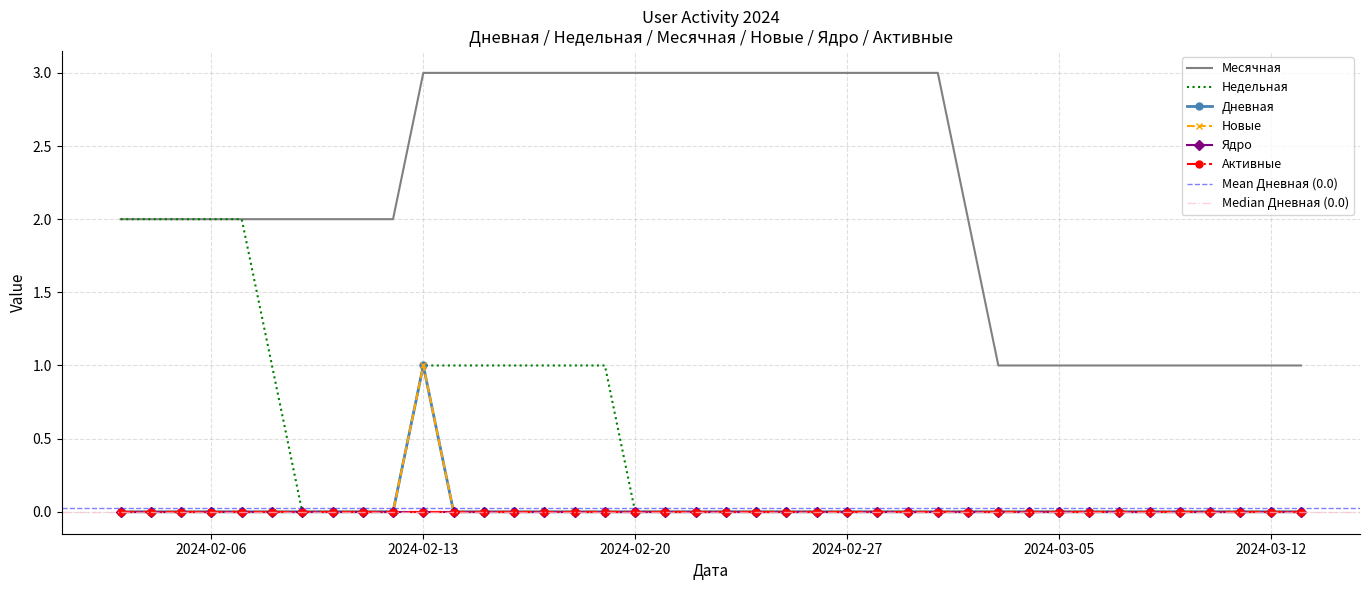

Reading right to left, list all the values displayed in this chart.

Месячная: 2024-02-03=2	2024-02-04=2	2024-02-05=2	2024-02-06=2	2024-02-07=2	2024-02-08=2	2024-02-09=2	2024-02-10=2	2024-02-11=2	2024-02-12=2	2024-02-13=3	2024-02-14=3	2024-02-15=3	2024-02-16=3	2024-02-17=3	2024-02-18=3	2024-02-19=3	2024-02-20=3	2024-02-21=3	2024-02-22=3	2024-02-23=3	2024-02-24=3	2024-02-25=3	2024-02-26=3	2024-02-27=3	2024-02-28=3	2024-02-29=3	2024-03-01=3	2024-03-02=2	2024-03-03=1	2024-03-04=1	2024-03-05=1	2024-03-06=1	2024-03-07=1	2024-03-08=1	2024-03-09=1	2024-03-10=1	2024-03-11=1	2024-03-12=1	2024-03-13=1
Недельная: 2024-02-03=2	2024-02-04=2	2024-02-05=2	2024-02-06=2	2024-02-07=2	2024-02-08=1	2024-02-09=0	2024-02-10=0	2024-02-11=0	2024-02-12=0	2024-02-13=1	2024-02-14=1	2024-02-15=1	2024-02-16=1	2024-02-17=1	2024-02-18=1	2024-02-19=1	2024-02-20=0	2024-02-21=0	2024-02-22=0	2024-02-23=0	2024-02-24=0	2024-02-25=0	2024-02-26=0	2024-02-27=0	2024-02-28=0	2024-02-29=0	2024-03-01=0	2024-03-02=0	2024-03-03=0	2024-03-04=0	2024-03-05=0	2024-03-06=0	2024-03-07=0	2024-03-08=0	2024-03-09=0	2024-03-10=0	2024-03-11=0	2024-03-12=0	2024-03-13=0
Дневная: 2024-02-03=0	2024-02-04=0	2024-02-05=0	2024-02-06=0	2024-02-07=0	2024-02-08=0	2024-02-09=0	2024-02-10=0	2024-02-11=0	2024-02-12=0	2024-02-13=1	2024-02-14=0	2024-02-15=0	2024-02-16=0	2024-02-17=0	2024-02-18=0	2024-02-19=0	2024-02-20=0	2024-02-21=0	2024-02-22=0	2024-02-23=0	2024-02-24=0	2024-02-25=0	2024-02-26=0	2024-02-27=0	2024-02-28=0	2024-02-29=0	2024-03-01=0	2024-03-02=0	2024-03-03=0	2024-03-04=0	2024-03-05=0	2024-03-06=0	2024-03-07=0	2024-03-08=0	2024-03-09=0	2024-03-10=0	2024-03-11=0	2024-03-12=0	2024-03-13=0
Новые: 2024-02-03=0	2024-02-04=0	2024-02-05=0	2024-02-06=0	2024-02-07=0	2024-02-08=0	2024-02-09=0	2024-02-10=0	2024-02-11=0	2024-02-12=0	2024-02-13=1	2024-02-14=0	2024-02-15=0	2024-02-16=0	2024-02-17=0	2024-02-18=0	2024-02-19=0	2024-02-20=0	2024-02-21=0	2024-02-22=0	2024-02-23=0	2024-02-24=0	2024-02-25=0	2024-02-26=0	2024-02-27=0	2024-02-28=0	2024-02-29=0	2024-03-01=0	2024-03-02=0	2024-03-03=0	2024-03-04=0	2024-03-05=0	2024-03-06=0	2024-03-07=0	2024-03-08=0	2024-03-09=0	2024-03-10=0	2024-03-11=0	2024-03-12=0	2024-03-13=0
Ядро: 2024-02-03=0	2024-02-04=0	2024-02-05=0	2024-02-06=0	2024-02-07=0	2024-02-08=0	2024-02-09=0	2024-02-10=0	2024-02-11=0	2024-02-12=0	2024-02-13=0	2024-02-14=0	2024-02-15=0	2024-02-16=0	2024-02-17=0	2024-02-18=0	2024-02-19=0	2024-02-20=0	2024-02-21=0	2024-02-22=0	2024-02-23=0	2024-02-24=0	2024-02-25=0	2024-02-26=0	2024-02-27=0	2024-02-28=0	2024-02-29=0	2024-03-01=0	2024-03-02=0	2024-03-03=0	2024-03-04=0	2024-03-05=0	2024-03-06=0	2024-03-07=0	2024-03-08=0	2024-03-09=0	2024-03-10=0	2024-03-11=0	2024-03-12=0	2024-03-13=0
Активные: 2024-02-03=0	2024-02-04=0	2024-02-05=0	2024-02-06=0	2024-02-07=0	2024-02-08=0	2024-02-09=0	2024-02-10=0	2024-02-11=0	2024-02-12=0	2024-02-13=0	2024-02-14=0	2024-02-15=0	2024-02-16=0	2024-02-17=0	2024-02-18=0	2024-02-19=0	2024-02-20=0	2024-02-21=0	2024-02-22=0	2024-02-23=0	2024-02-24=0	2024-02-25=0	2024-02-26=0	2024-02-27=0	2024-02-28=0	2024-02-29=0	2024-03-01=0	2024-03-02=0	2024-03-03=0	2024-03-04=0	2024-03-05=0	2024-03-06=0	2024-03-07=0	2024-03-08=0	2024-03-09=0	2024-03-10=0	2024-03-11=0	2024-03-12=0	2024-03-13=0